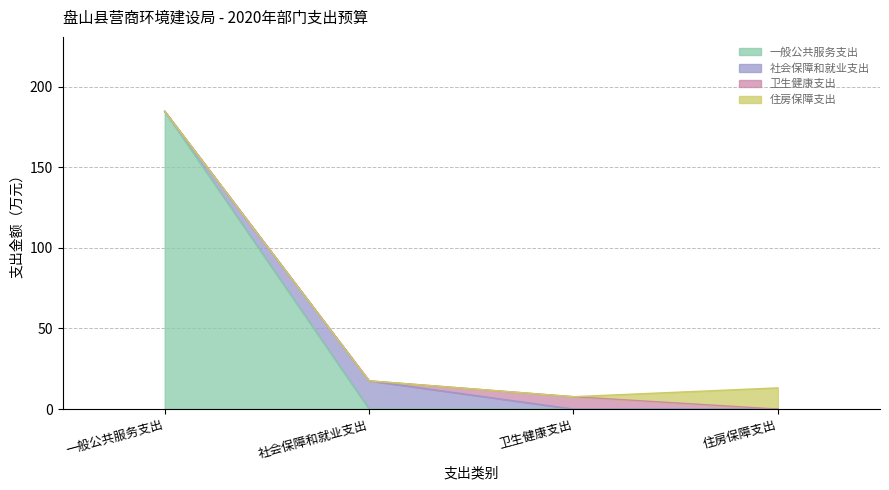

Is it true that 卫生健康支出 equals 10.7 at 卫生健康支出?

False